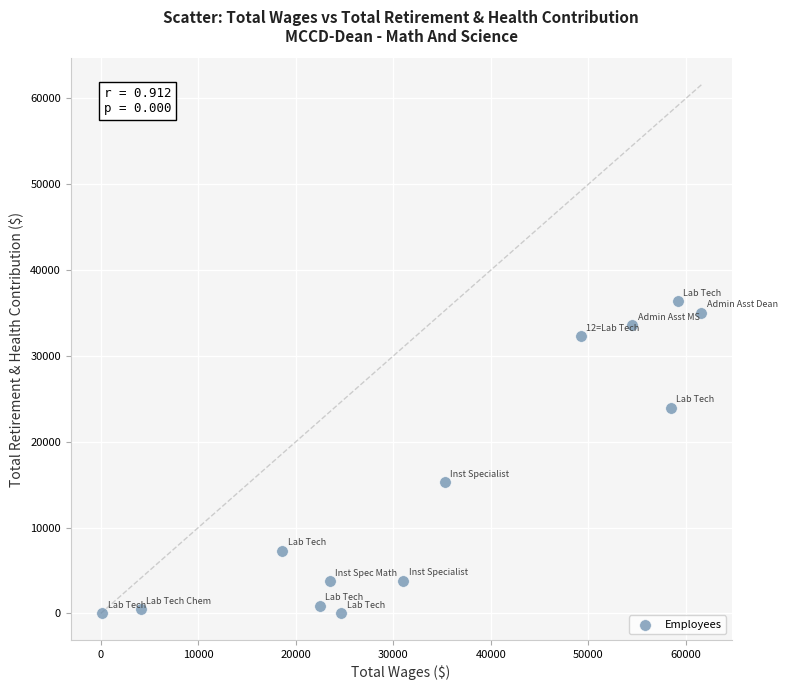

What Y value in the scatter plot is closest to 18167?

15295